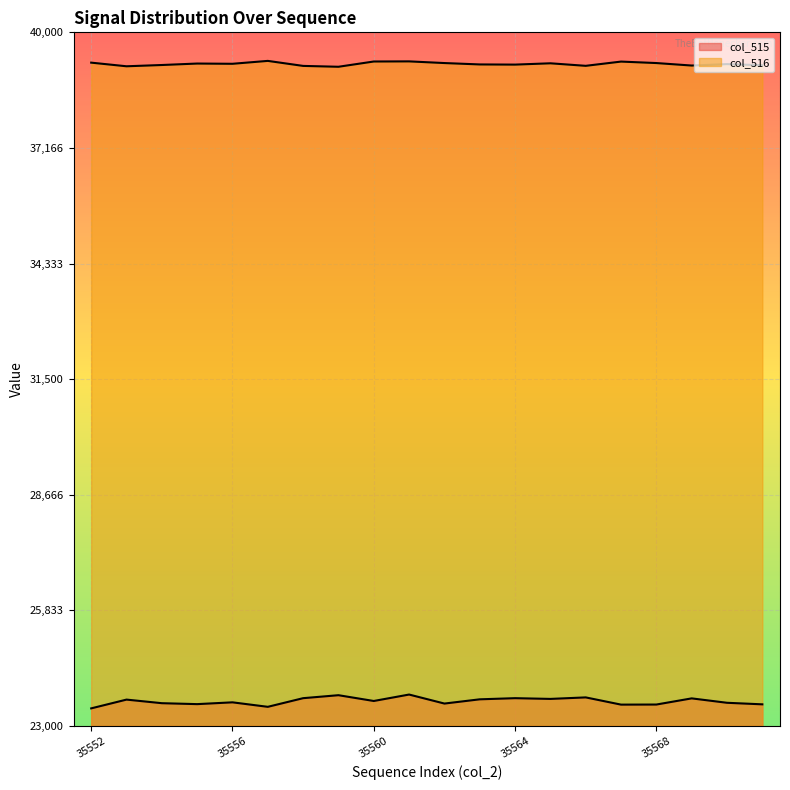

What is the minimum value shown in the chart?

23429